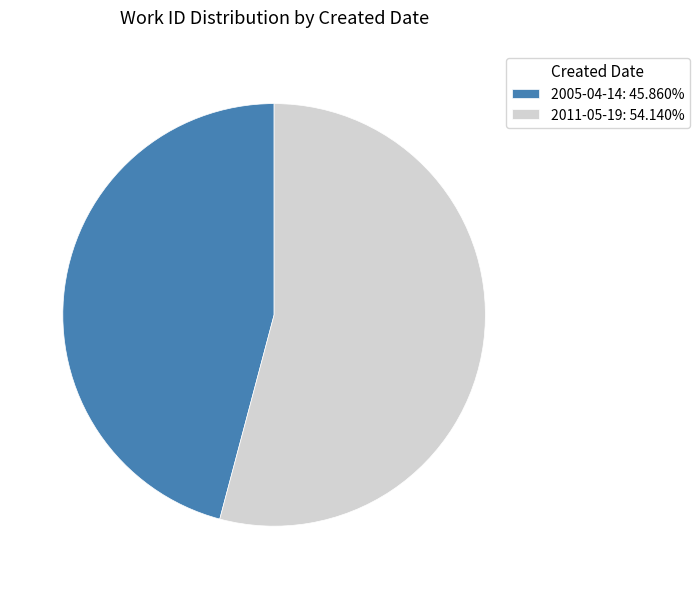

How many slices are in this pie chart?

2